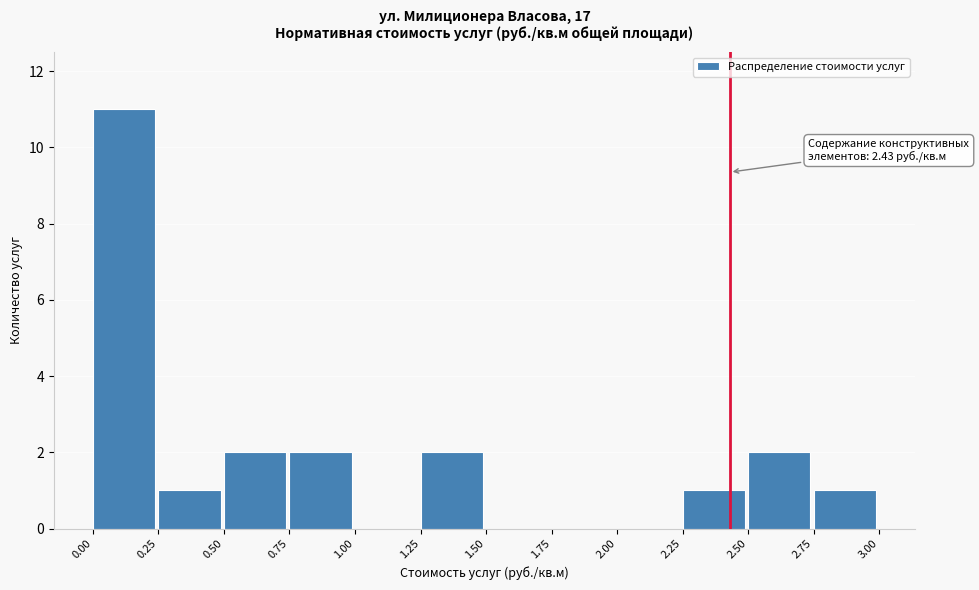

Over which range of the x-axis is the bar tallest?

0.00 to 0.25